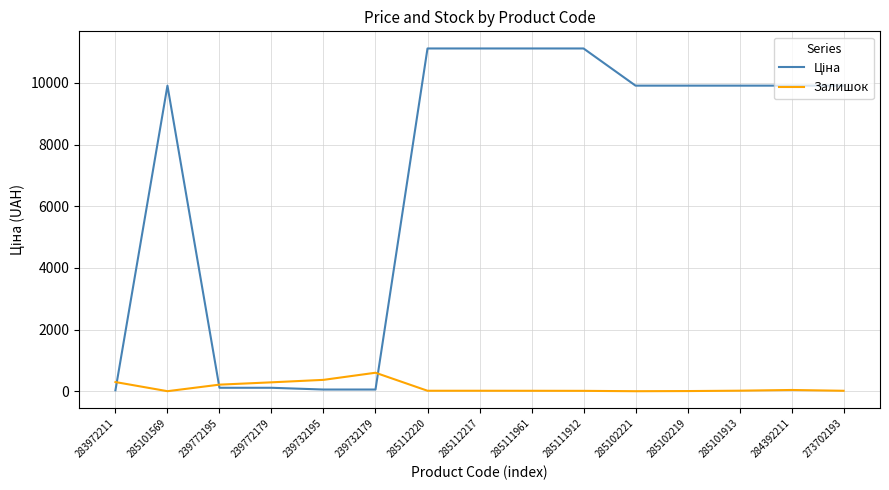

What is the maximum value shown in the chart?

11113.6